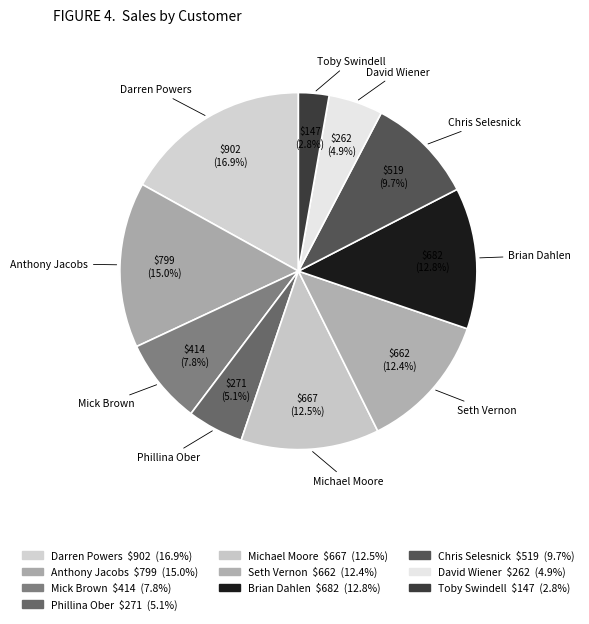

Is there a majority slice in this chart?

No